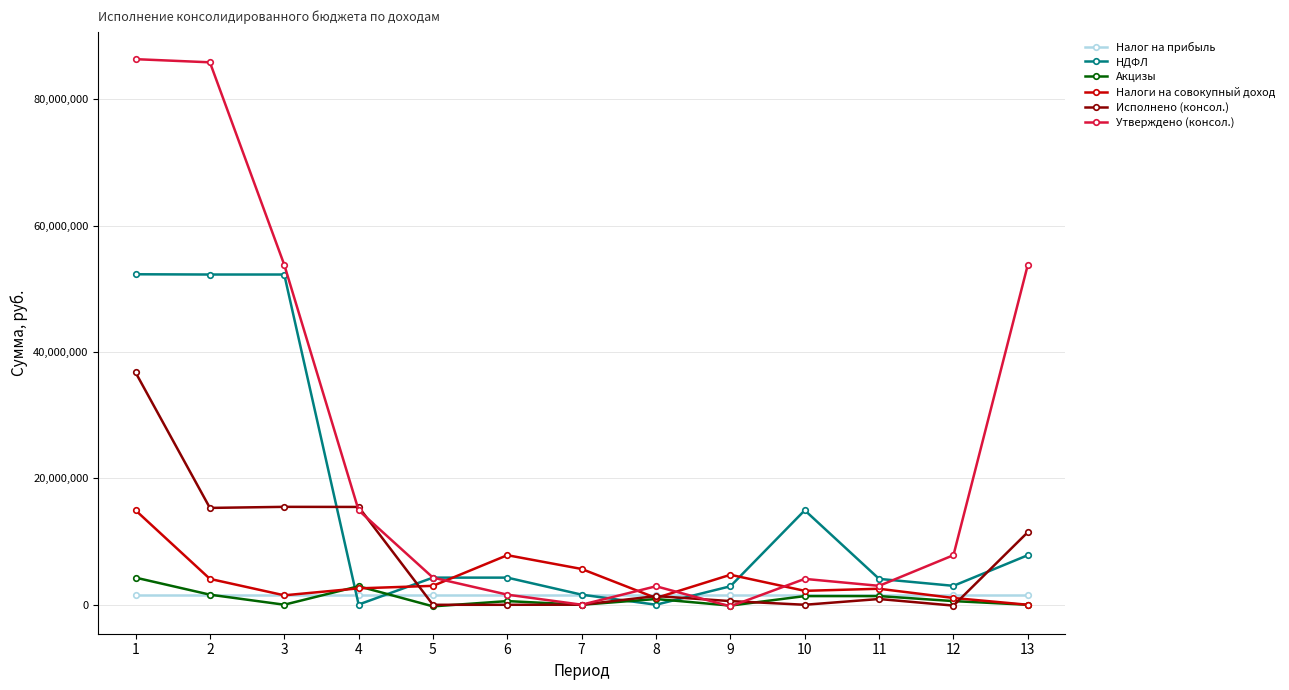

After their last crossing, which series has the higher values: Налоги на совокупный доход or НДФЛ?

НДФЛ